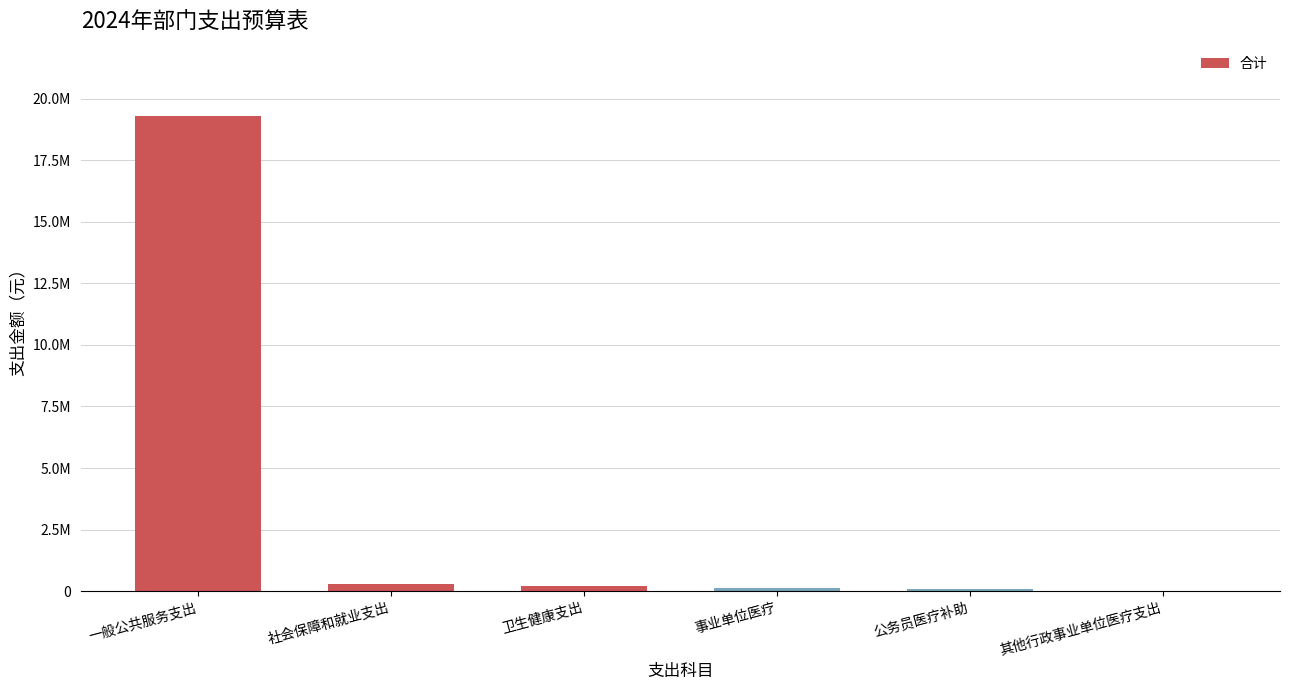

What is the minimum value shown in the chart?

8100